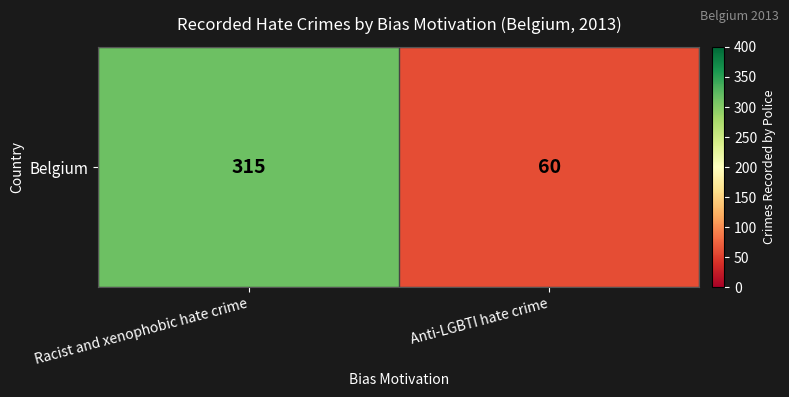

Reading left to right, what are all the values shown in this chart?

Racist and xenophobic hate crime=315	Anti-LGBTI hate crime=60